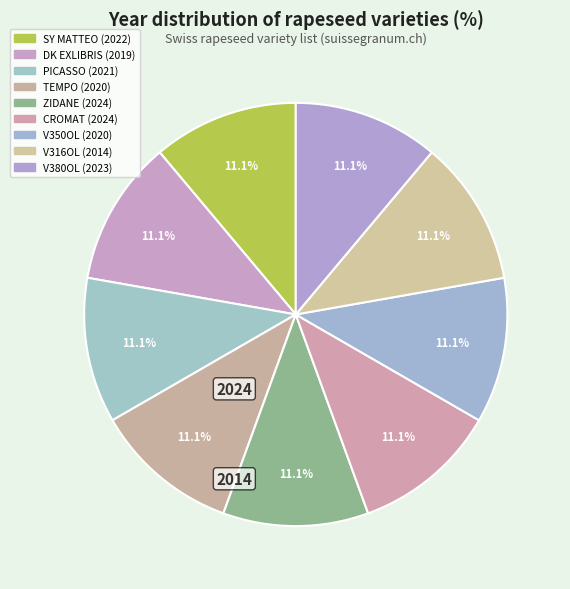

To the nearest percent, what percentage of the pie is V380OL?

11%